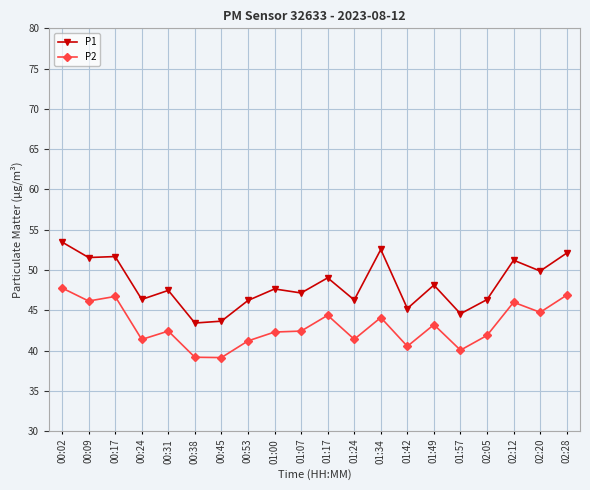

At which category is the sum across all series the highest?

00:02